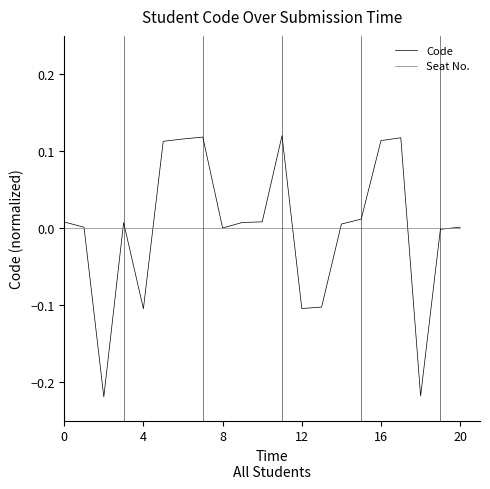

List the series in order of their peak value, lowest first.

Seat No., Code